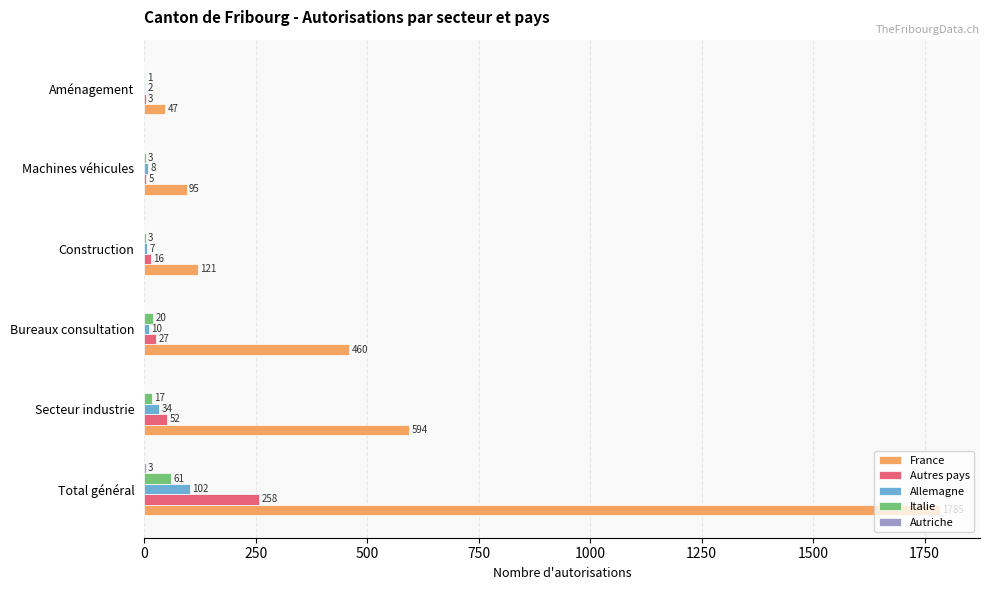

True or false: Allemagne has a value of 10 at Bureaux consultation.

True